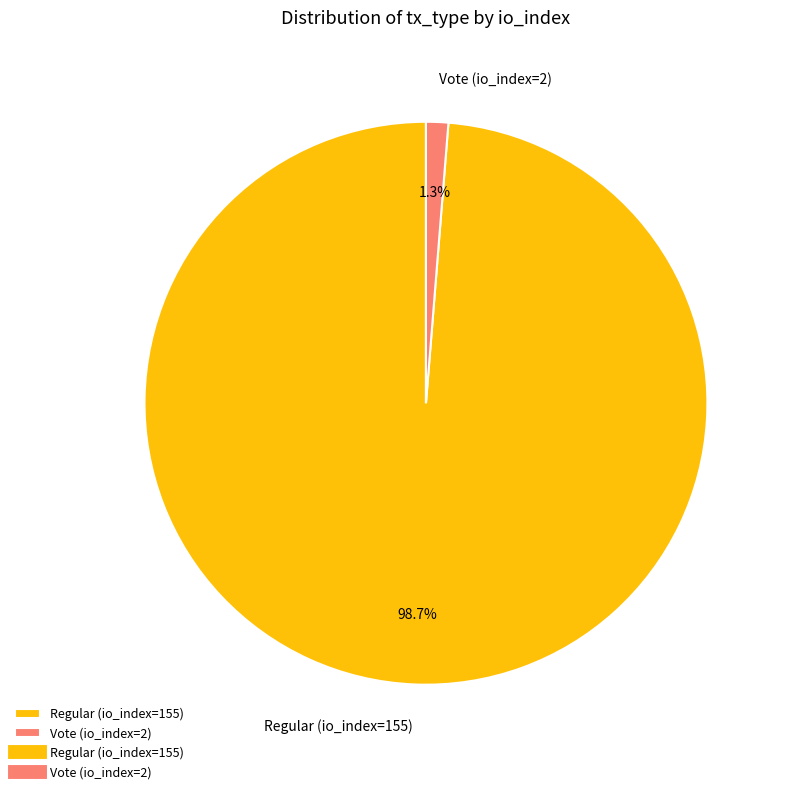

Which has a higher value, Vote (io_index=2) or Regular (io_index=155)?

Regular (io_index=155)